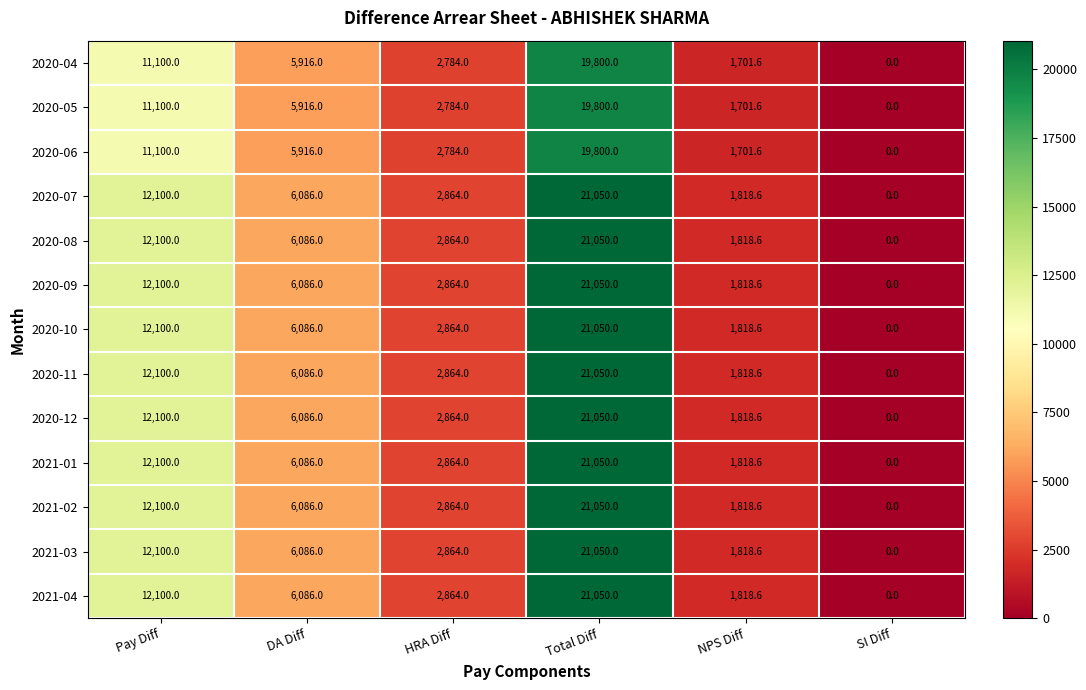

List the labels in order of 2020-10 value, smallest first.

SI Diff, NPS Diff, HRA Diff, DA Diff, Pay Diff, Total Diff